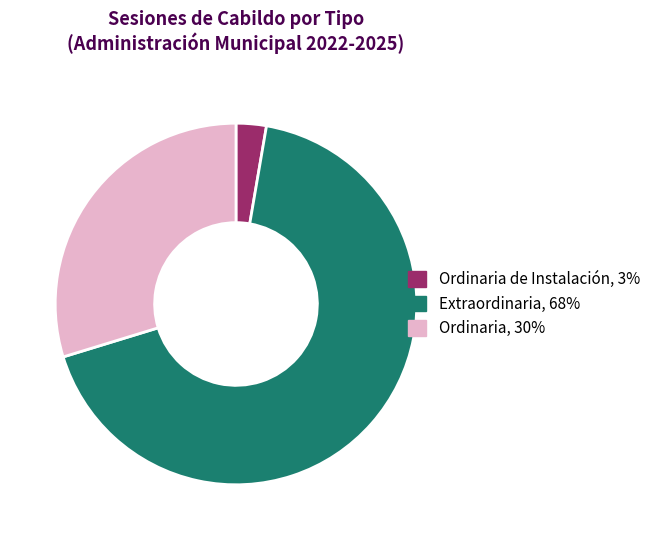

Is there a majority slice in this chart?

Yes